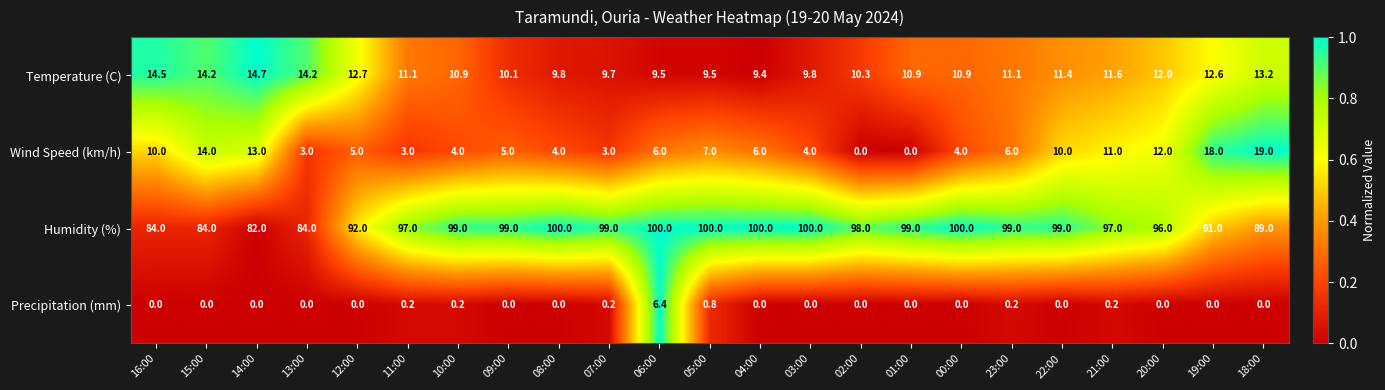

How many categories are shown in the chart?

23